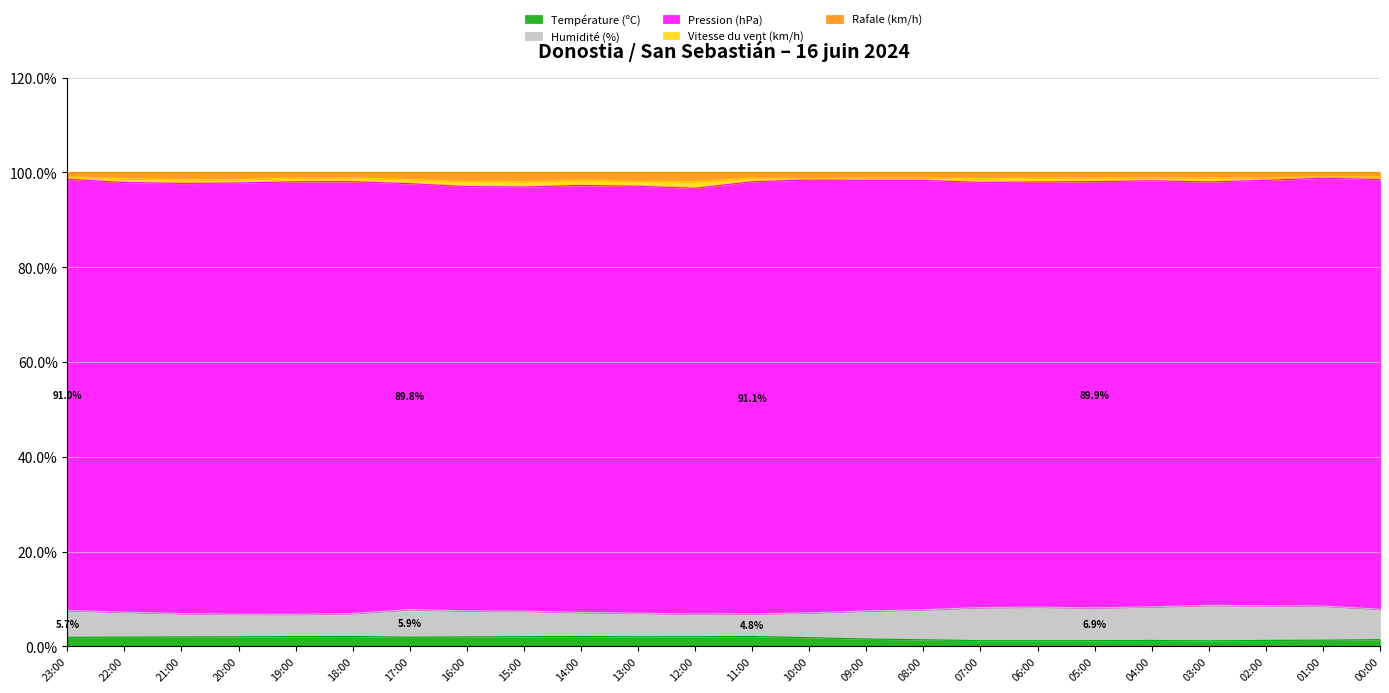

True or false: Température (ºC) has a value of 1.3 at 02:00.

True